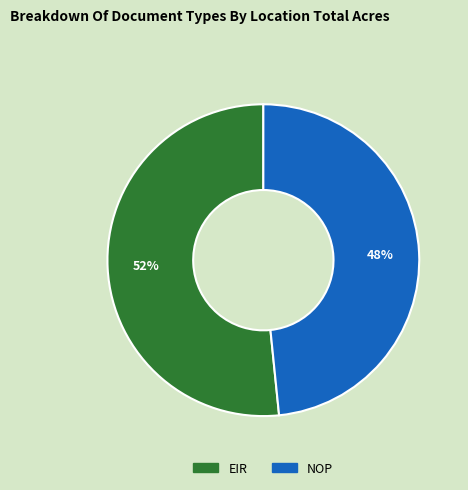

Between EIR and NOP, which is larger?

EIR